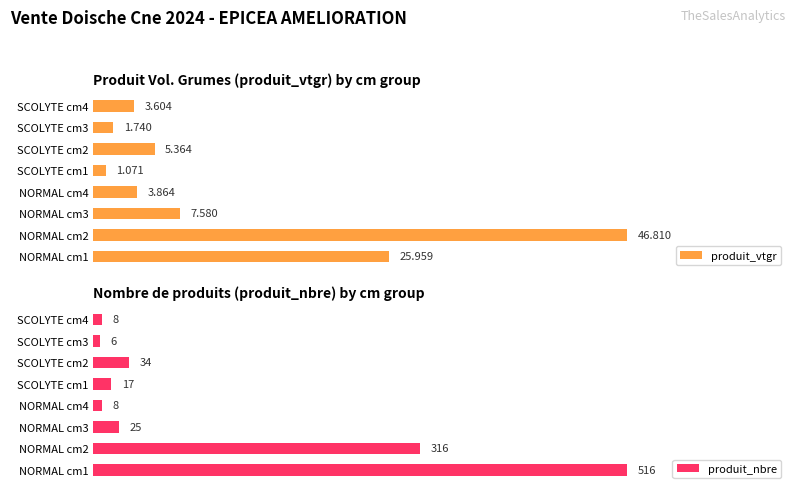

List the series in order of their peak value, lowest first.

produit_vtgr, produit_nbre